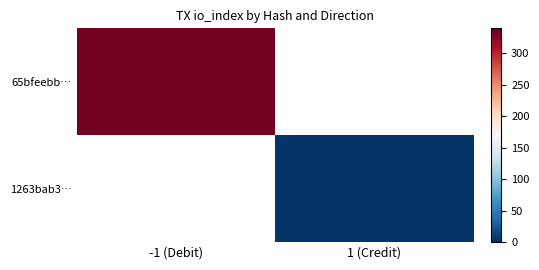

At how many categories does at least one series exceed 164?

1